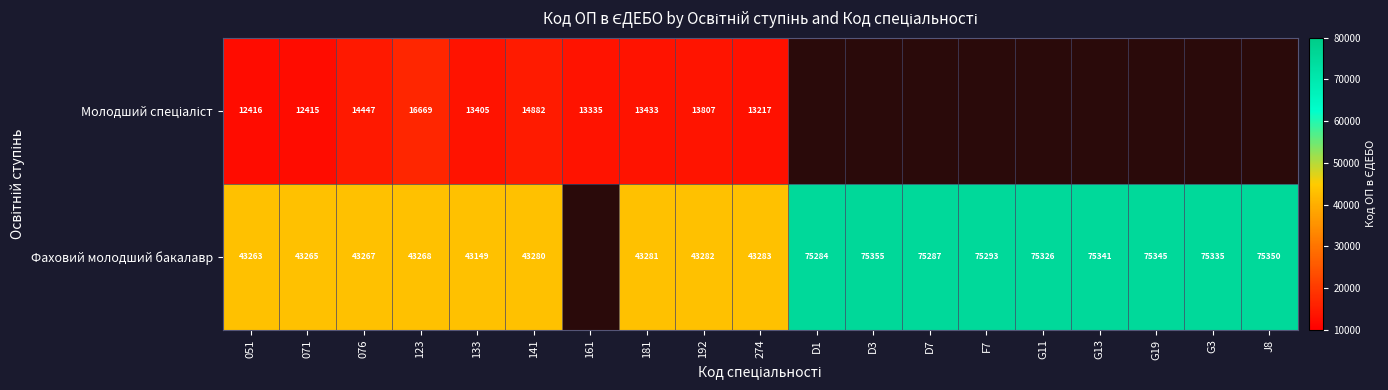

The value of Фаховий молодший бакалавр at G13 is 47230.9. True or false?

False